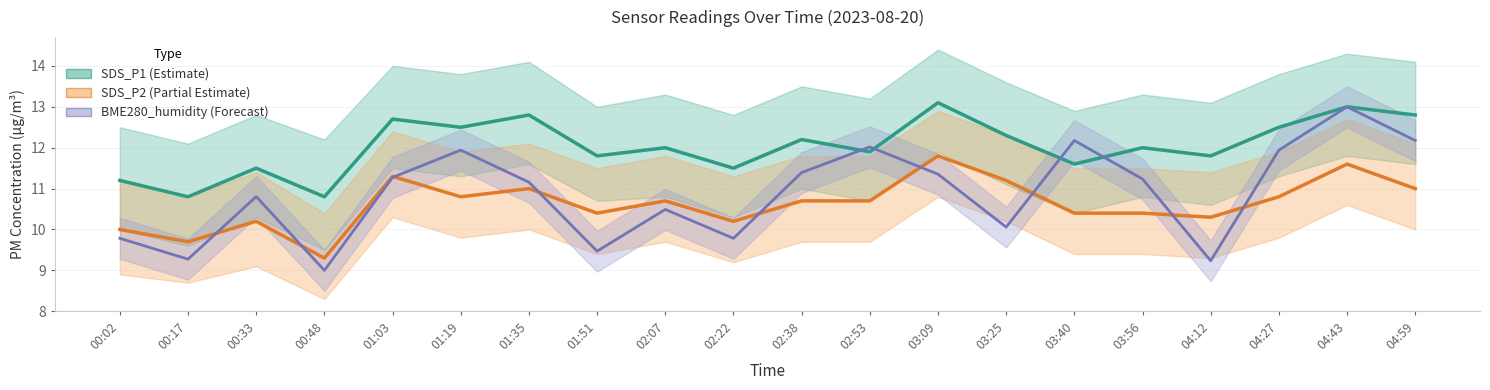

What is the value of the BME280_humidity (scaled) point at the 7th from the left?

11.2